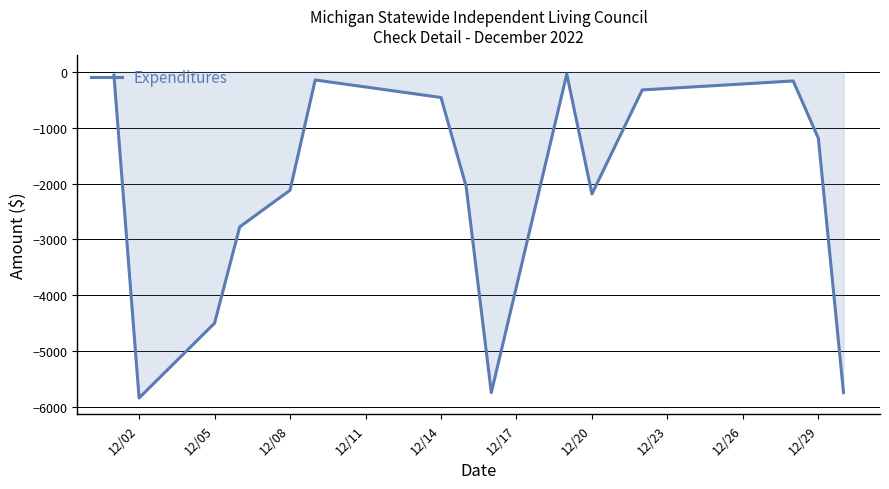

What is the minimum value shown in the chart?

-5839.8